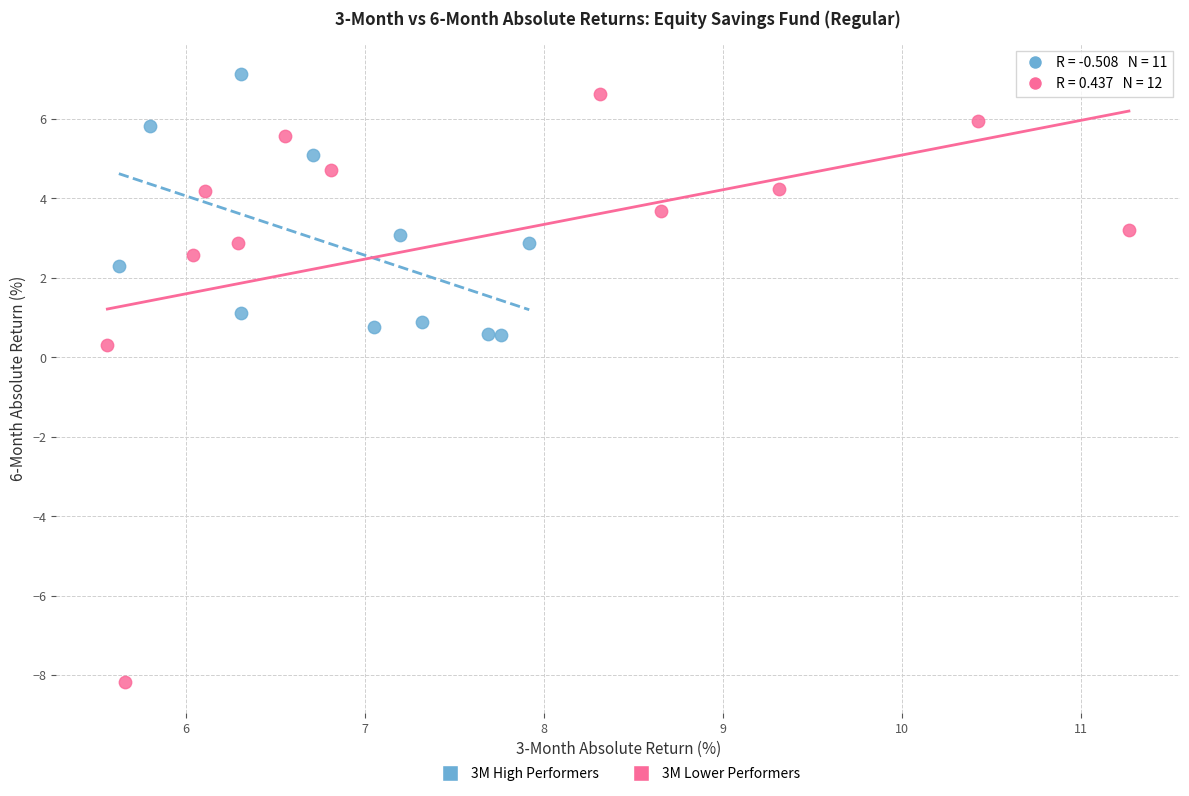

Which series has the widest spread of Y values?

3M Lower Performers